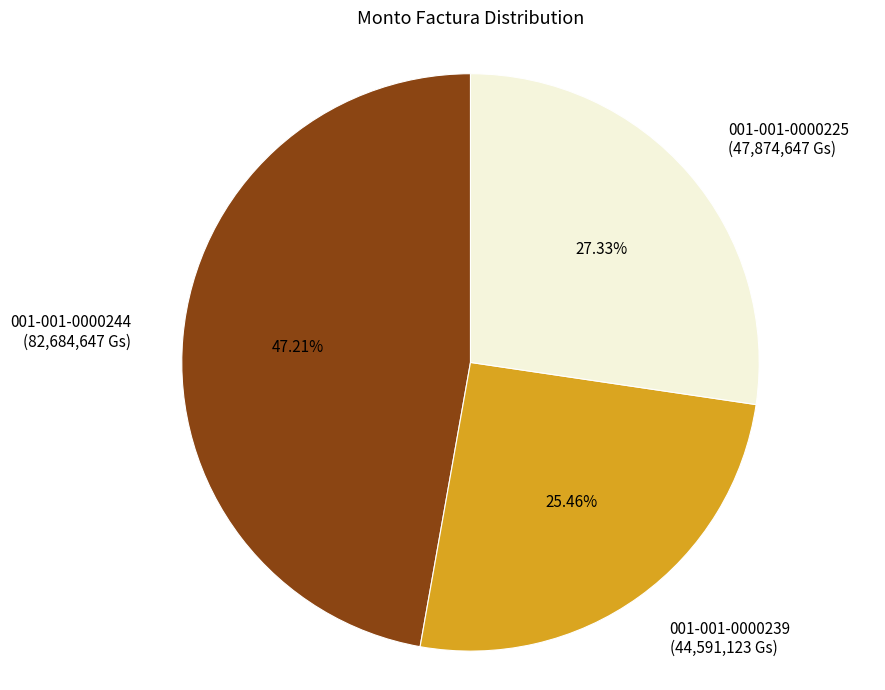

Which has a higher value, 001-001-0000239 or 001-001-0000244?

001-001-0000244